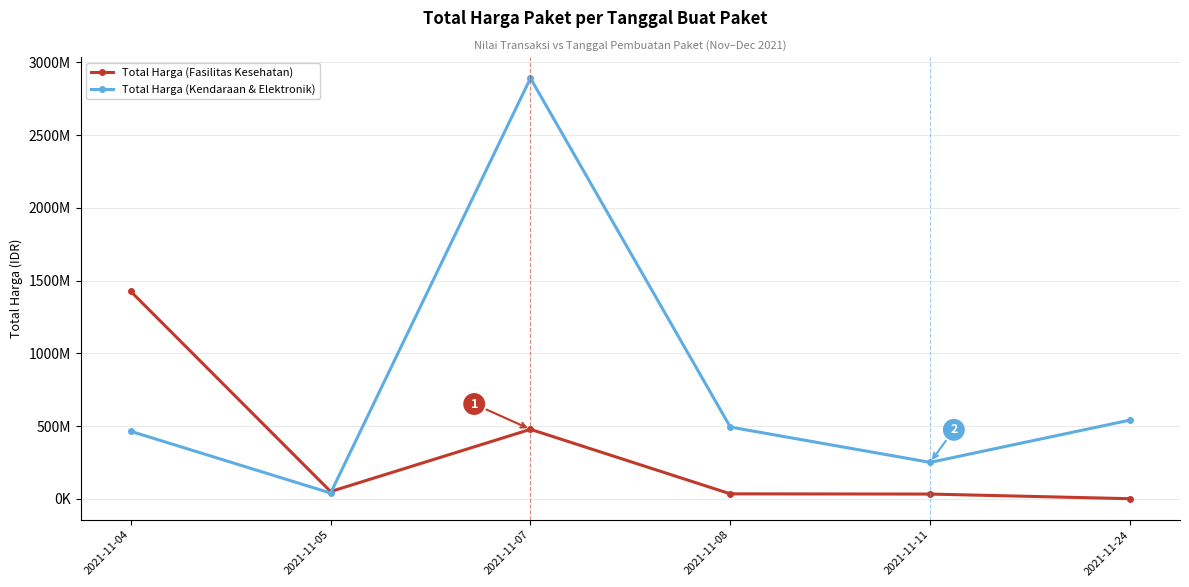

At how many categories does at least one series exceed 2542693481?

1